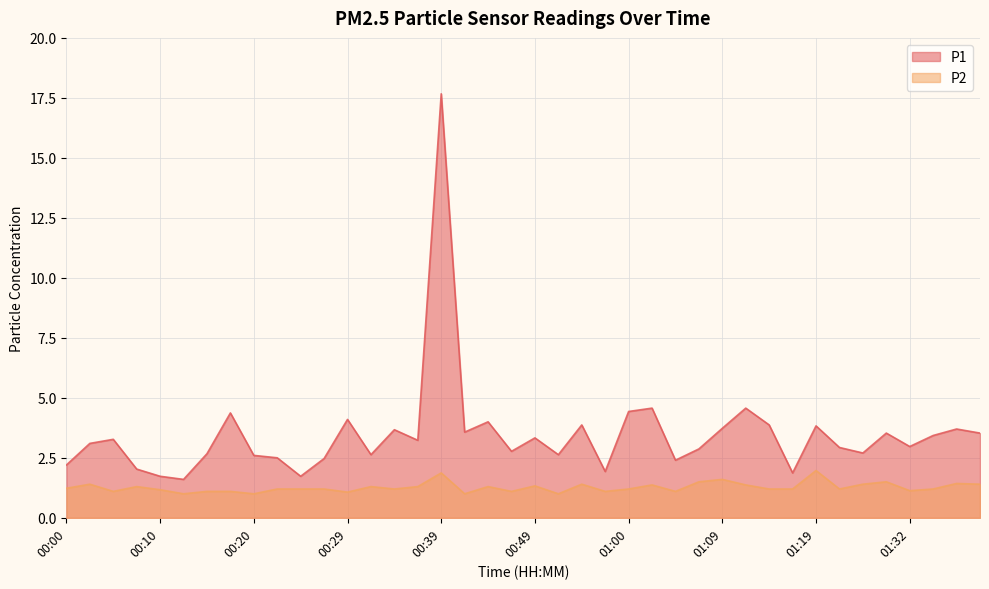

True or false: P2 has more than 1 interior local peaks.

True